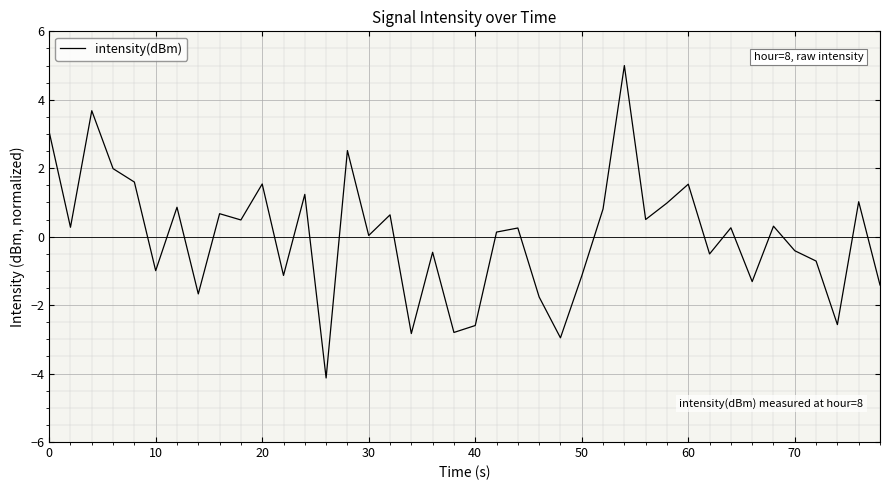

What is the maximum value shown in the chart?

5.0